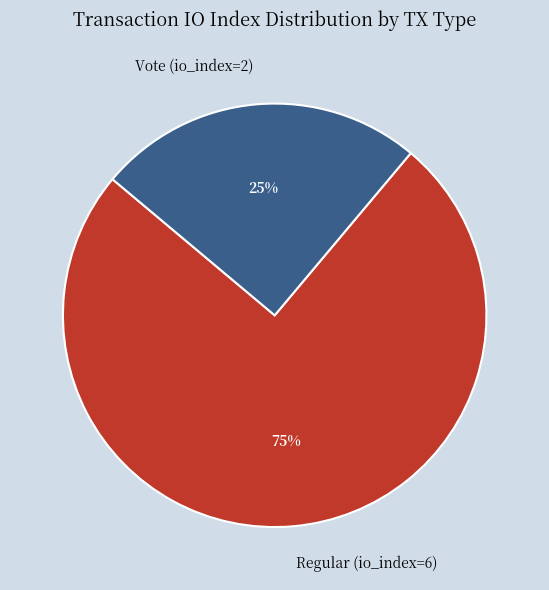

What is the smallest slice in the pie chart?

Vote (io_index=2)